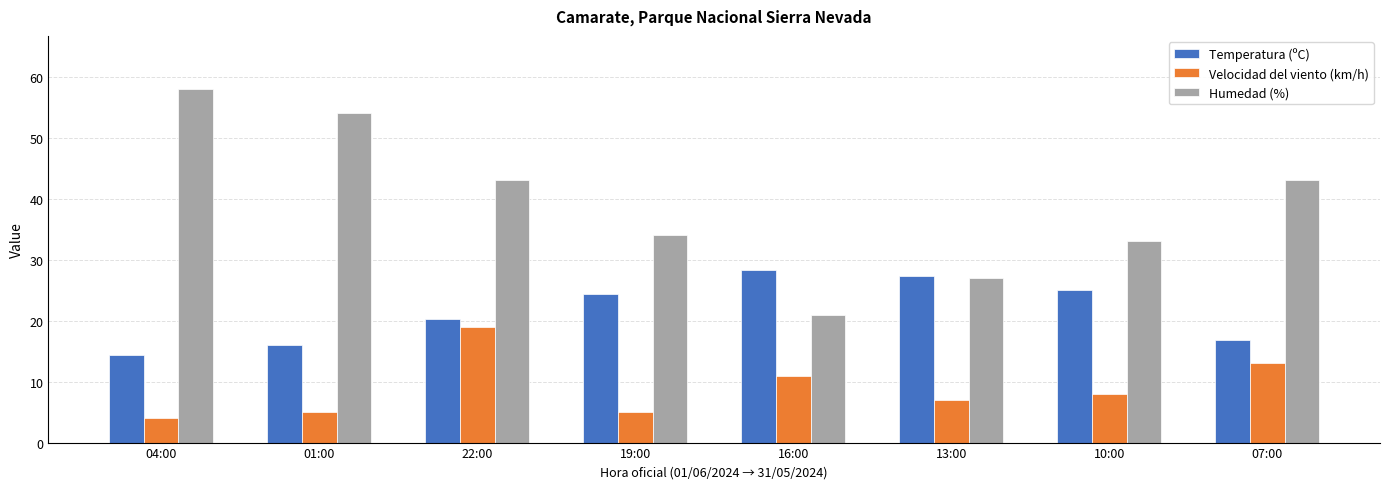

What are all the series names shown in the legend?

Temperatura (ºC), Velocidad del viento (km/h), Humedad (%)